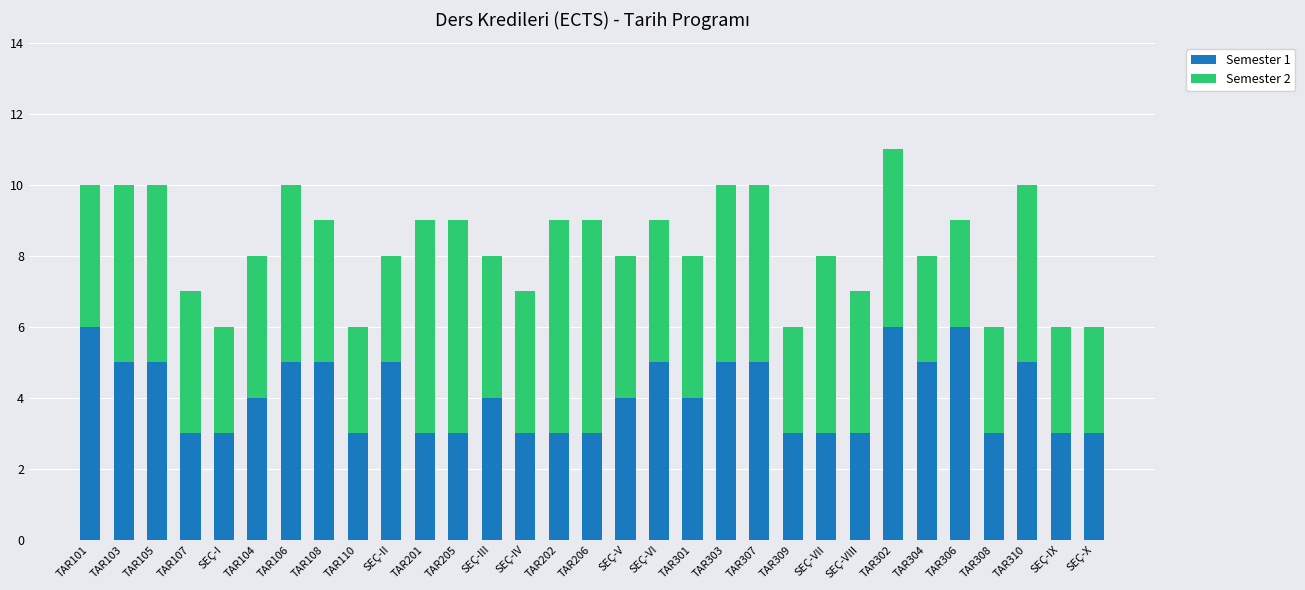

What is the lowest value of the Semester 1 series?

3